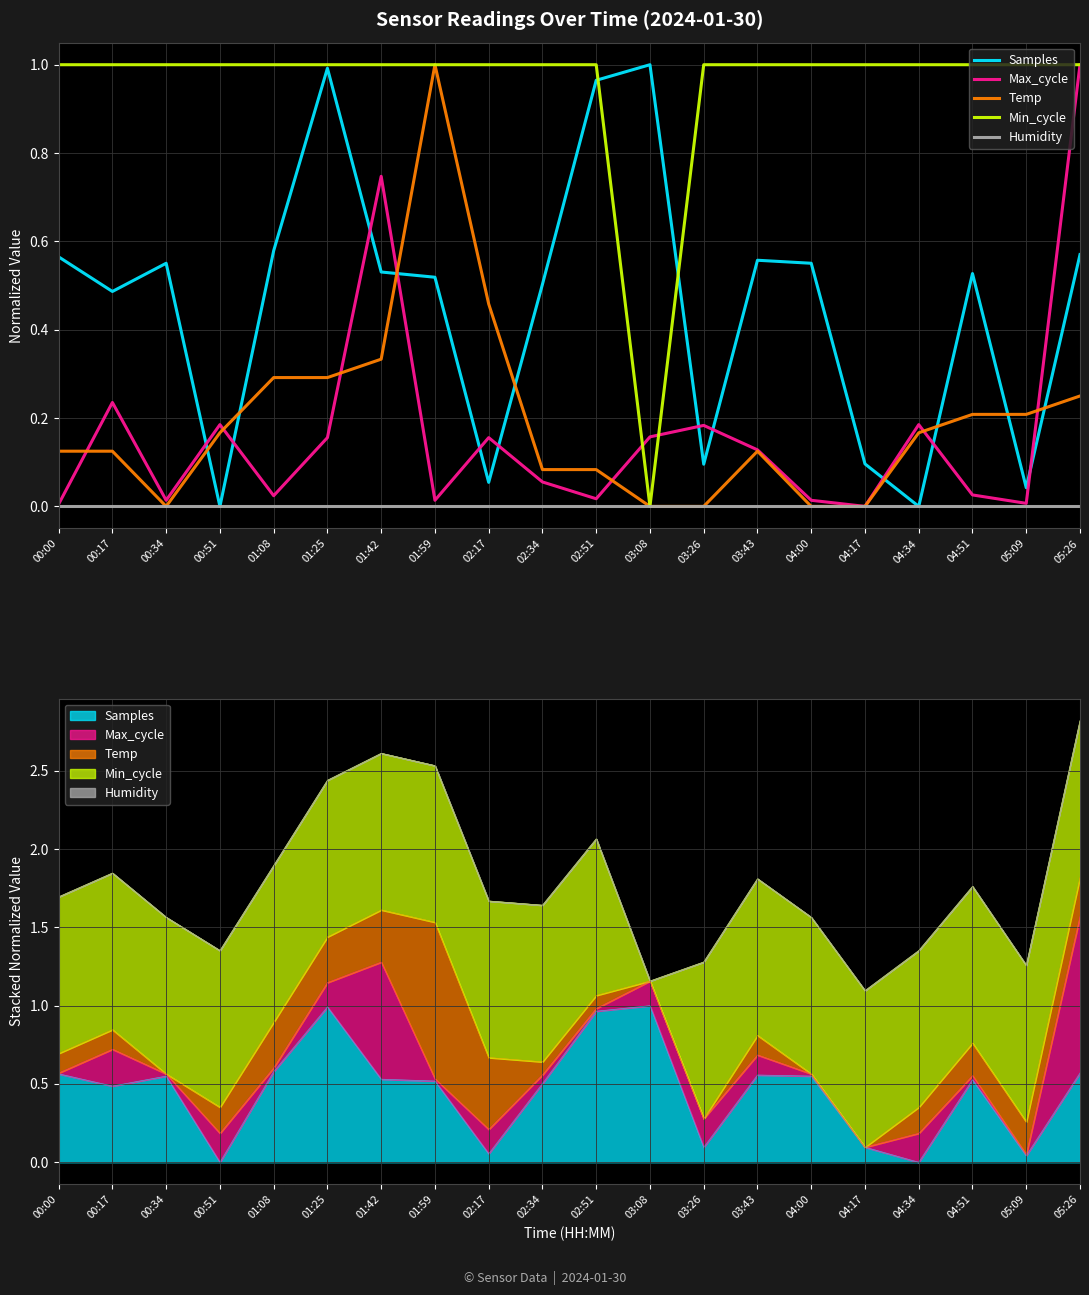

Which category has the lowest value across all series?

00:51